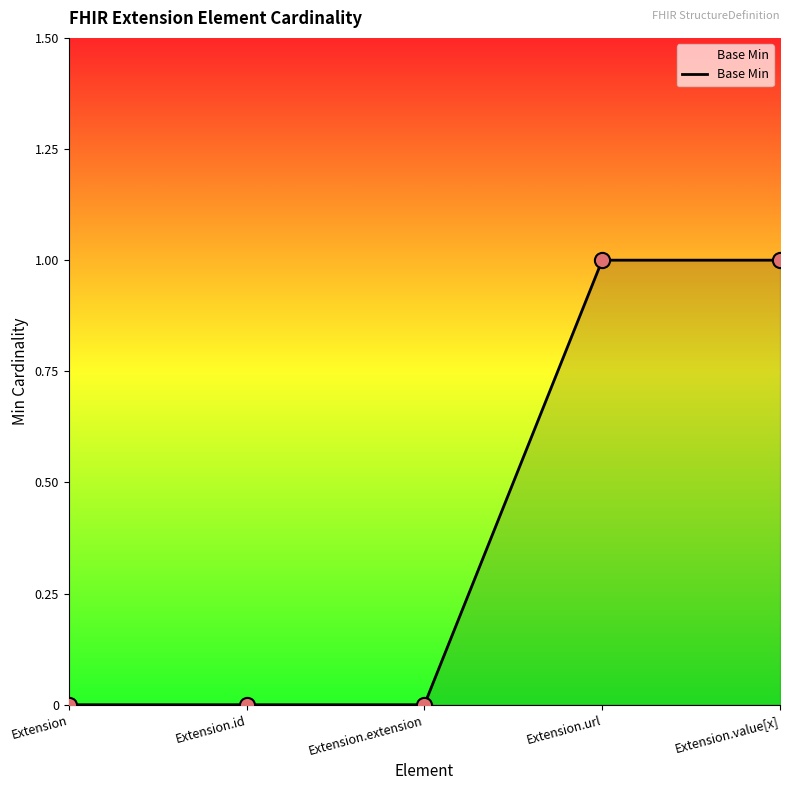

What is the change in value from Extension.id to Extension.url?

+1